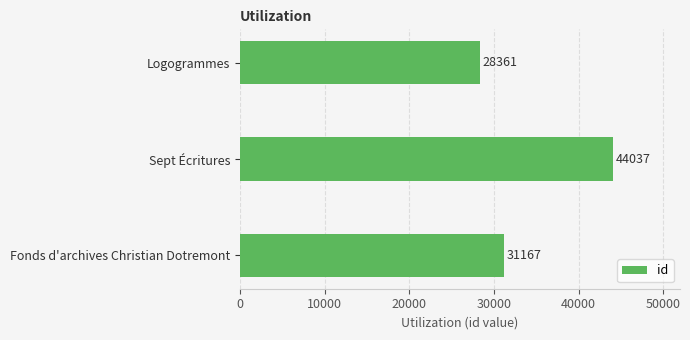

What is the difference between the values at Fonds d'archives Christian Dotremont and Sept Écritures?

12870